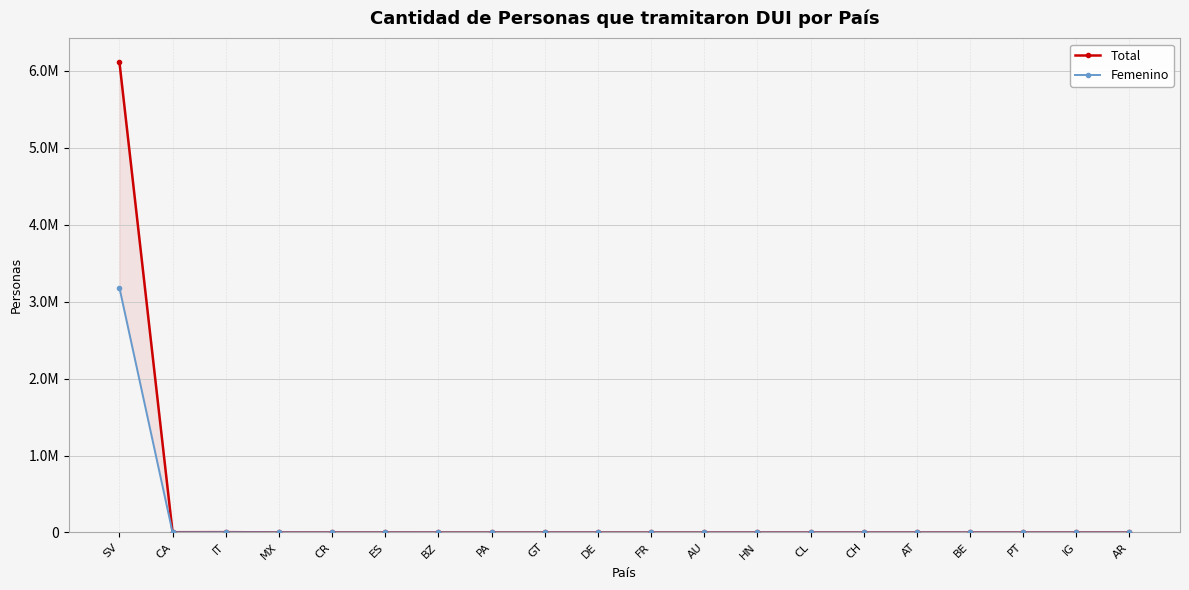

True or false: Total and Femenino cross at least once.

False